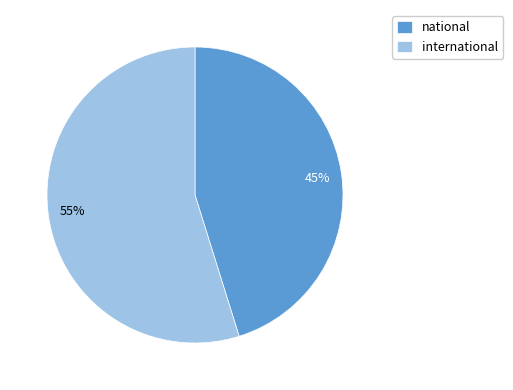

To the nearest percent, what percentage of the pie is national?

45%